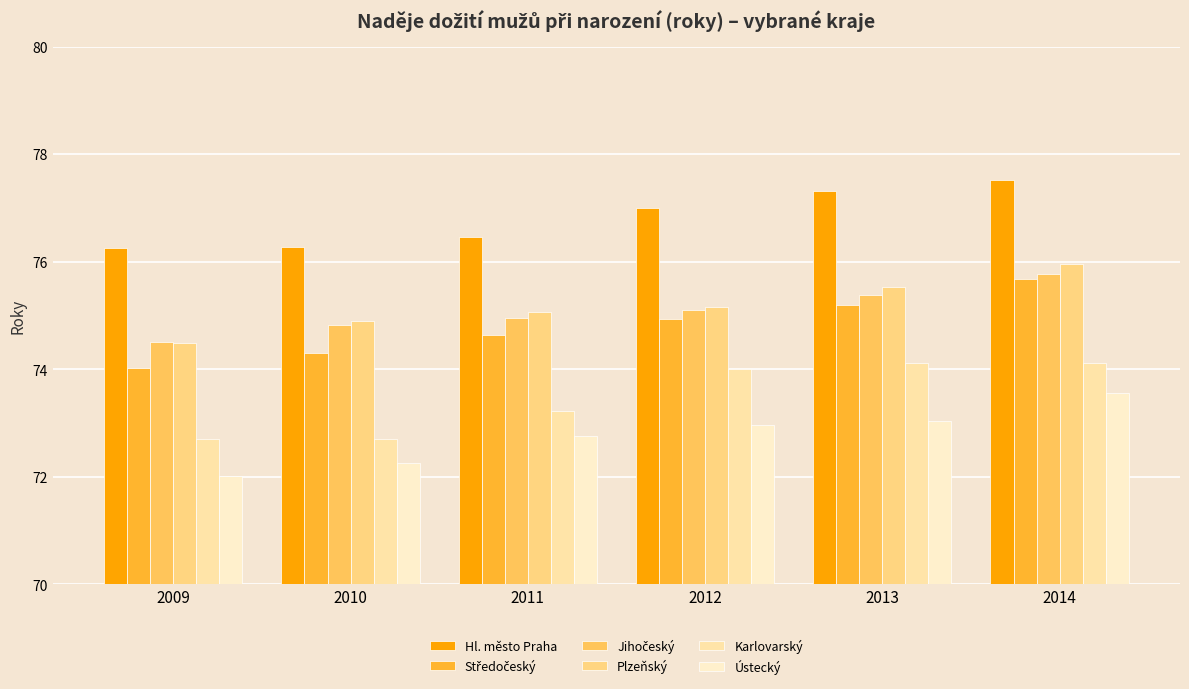

The value of Karlovarský at 2012 is 74.0. True or false?

True